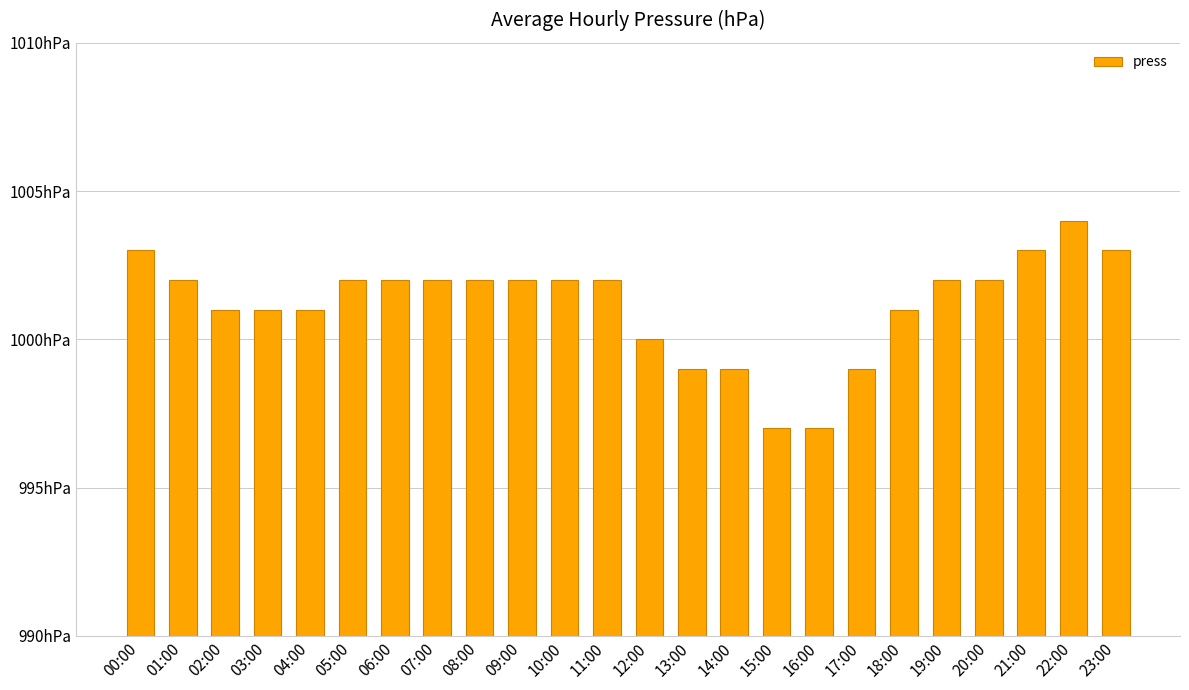

Reading left to right, transcribe all the data shown in this chart.

00:00=1003	01:00=1002	02:00=1001	03:00=1001	04:00=1001	05:00=1002	06:00=1002	07:00=1002	08:00=1002	09:00=1002	10:00=1002	11:00=1002	12:00=1000	13:00=999	14:00=999	15:00=997	16:00=997	17:00=999	18:00=1001	19:00=1002	20:00=1002	21:00=1003	22:00=1004	23:00=1003